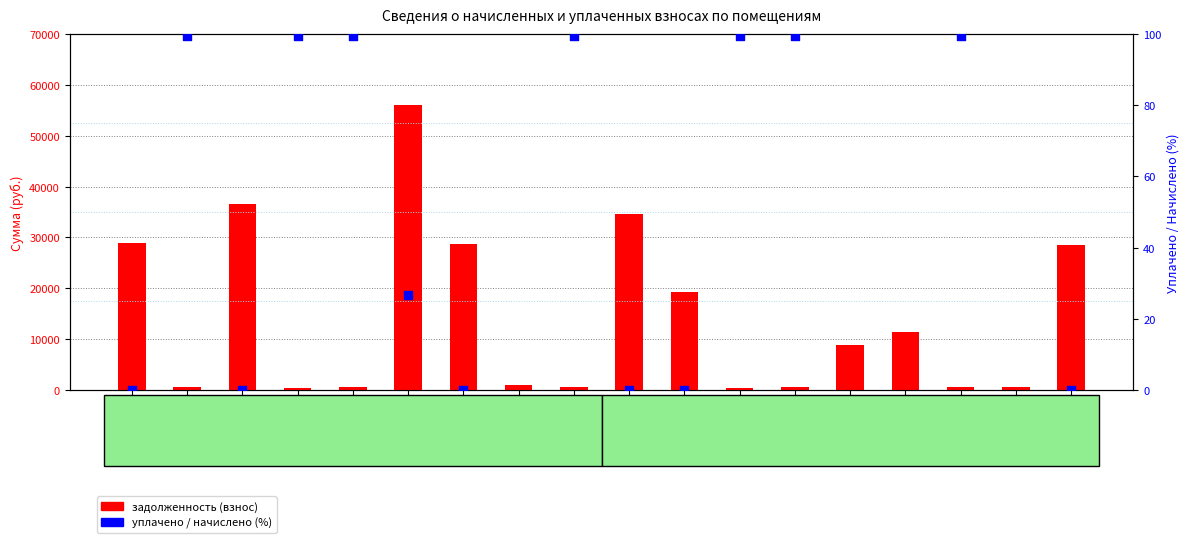

At how many categories does at least one series exceed 32882?

3